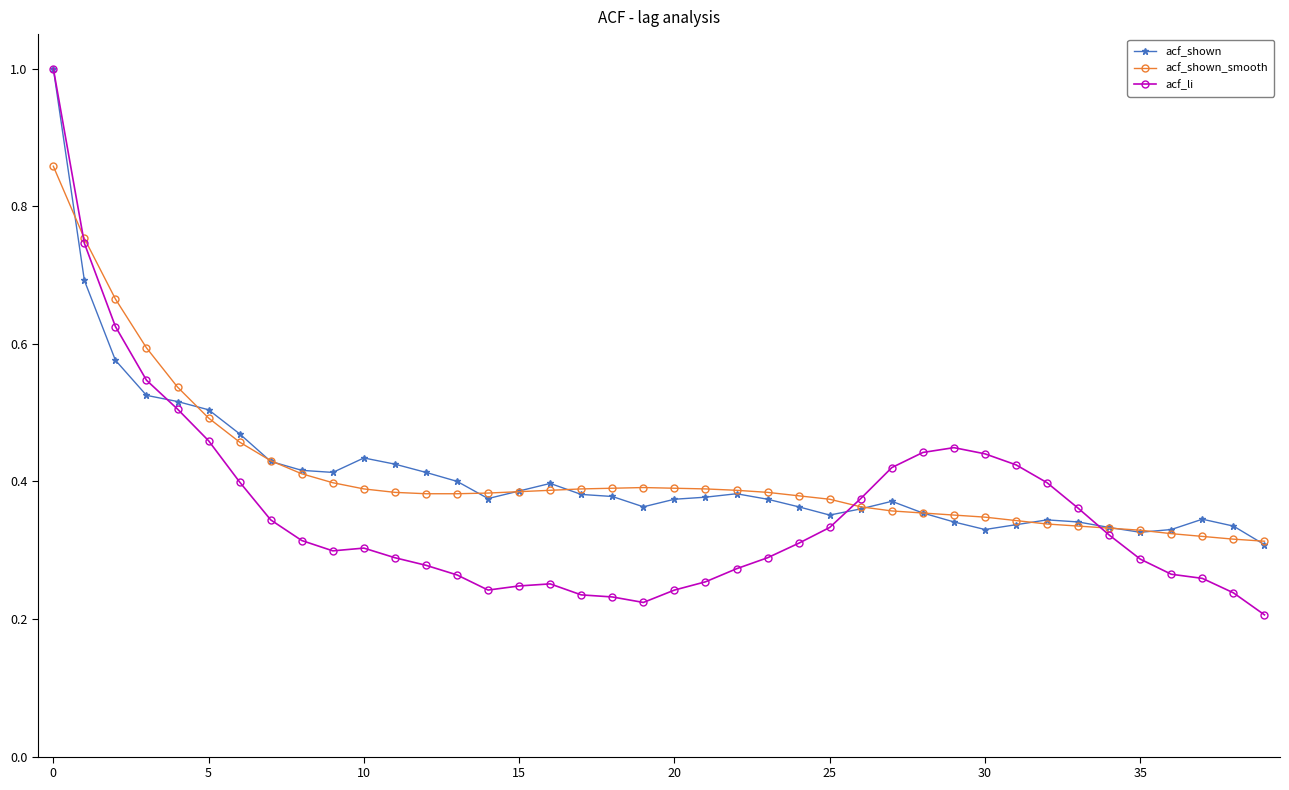

Which series has the widest spread of values?

acf_li